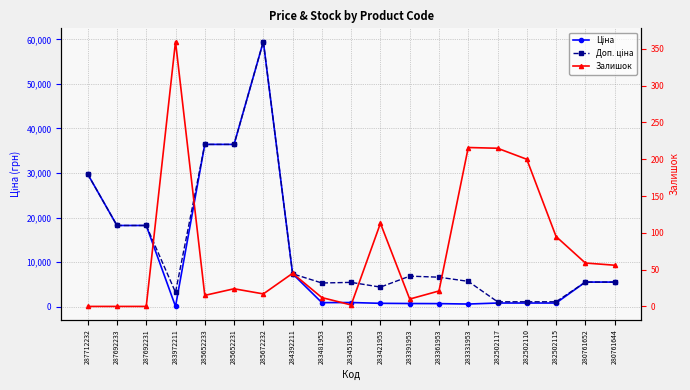

Does the chart display data point markers on the line(s)?

Yes